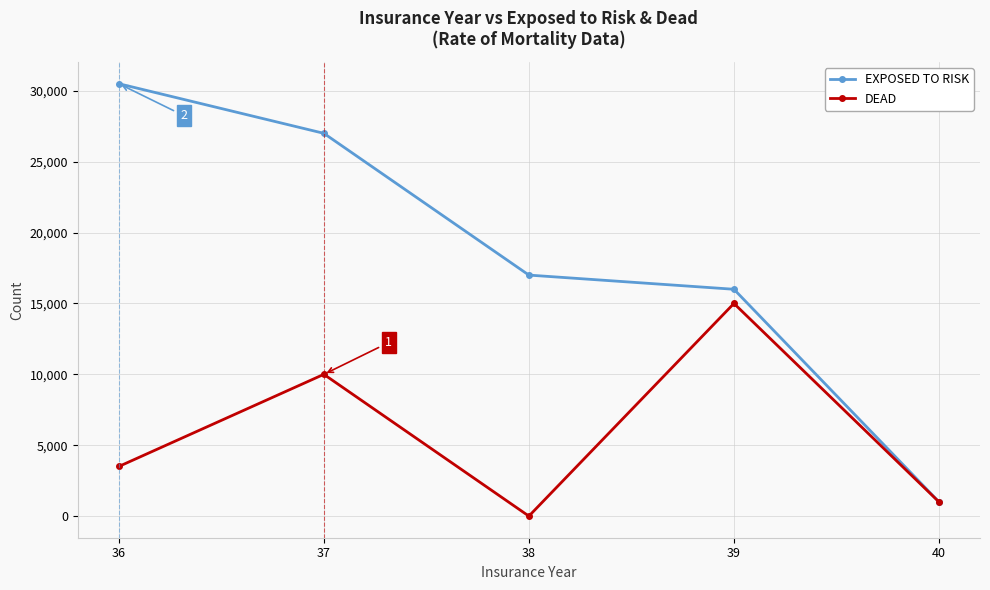

What is the difference between the EXPOSED TO RISK values at 39 and 36?

14500